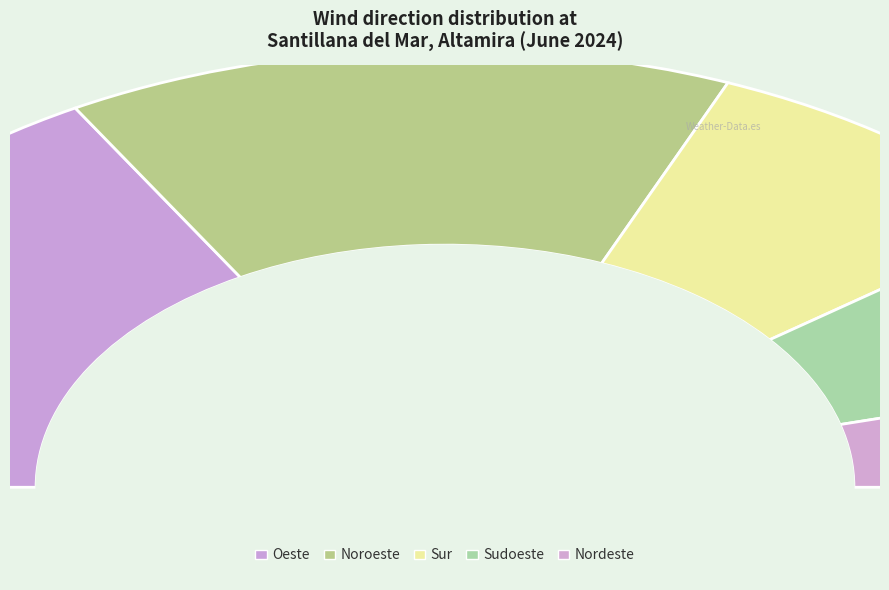

To the nearest percent, what is the combined percentage of Sudoeste and Sur?

29%